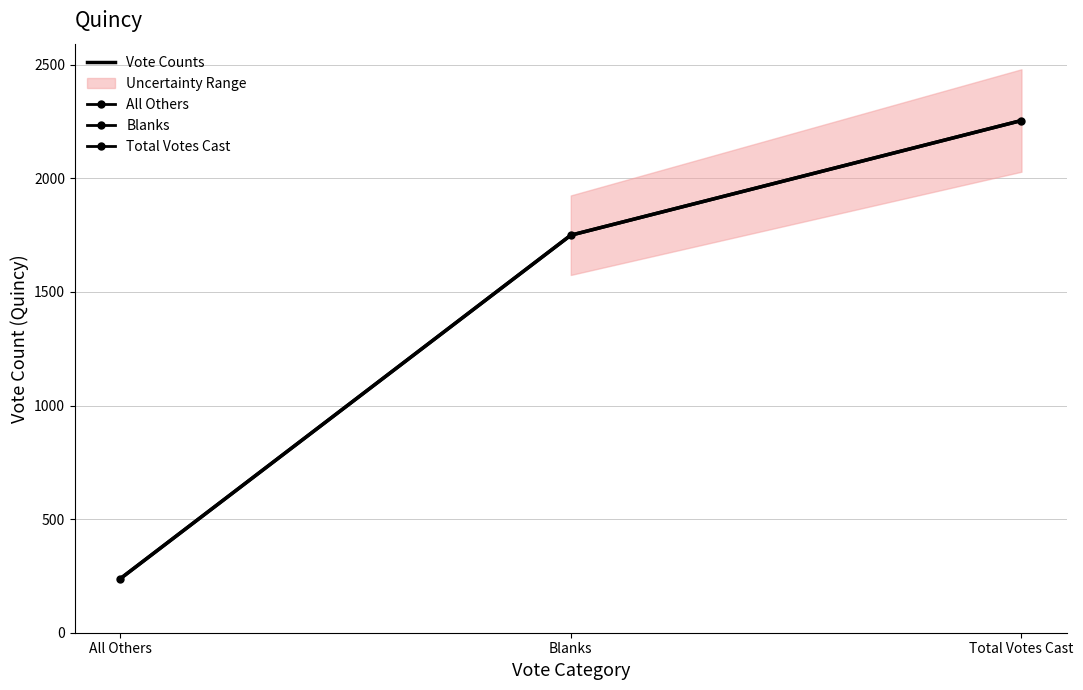

Reading left to right, transcribe all the data shown in this chart.

All Others=237	Blanks=1750	Total Votes Cast=2255